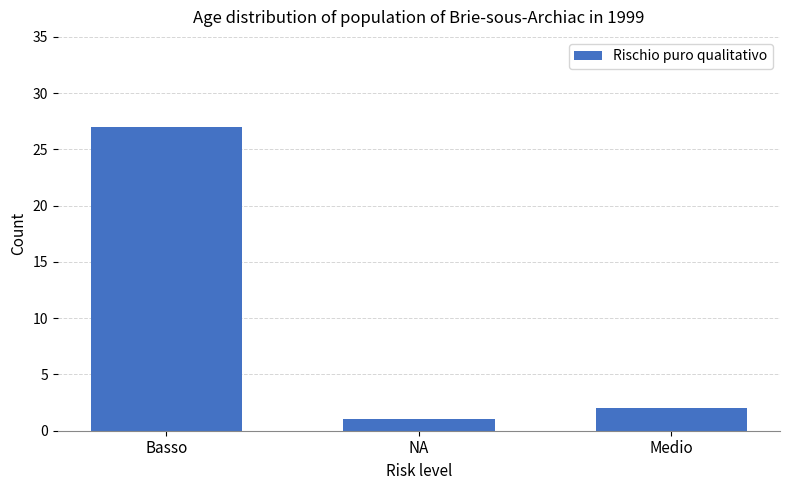

Does the chart contain stacked bars?

No